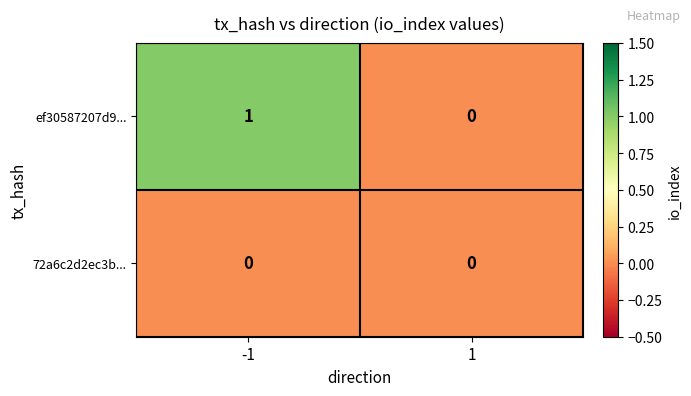

True or false: ef30587207d9... has a value of 1 at -1.

True